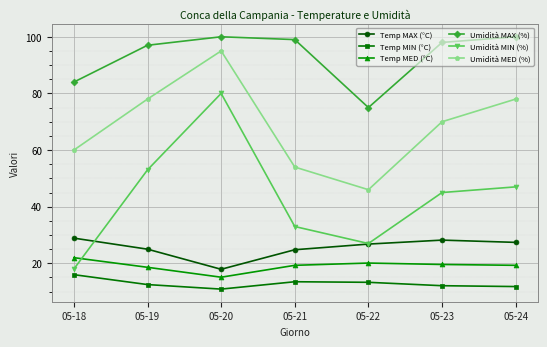

How many interior local valleys does the Temp MAX (°C) series have?

1